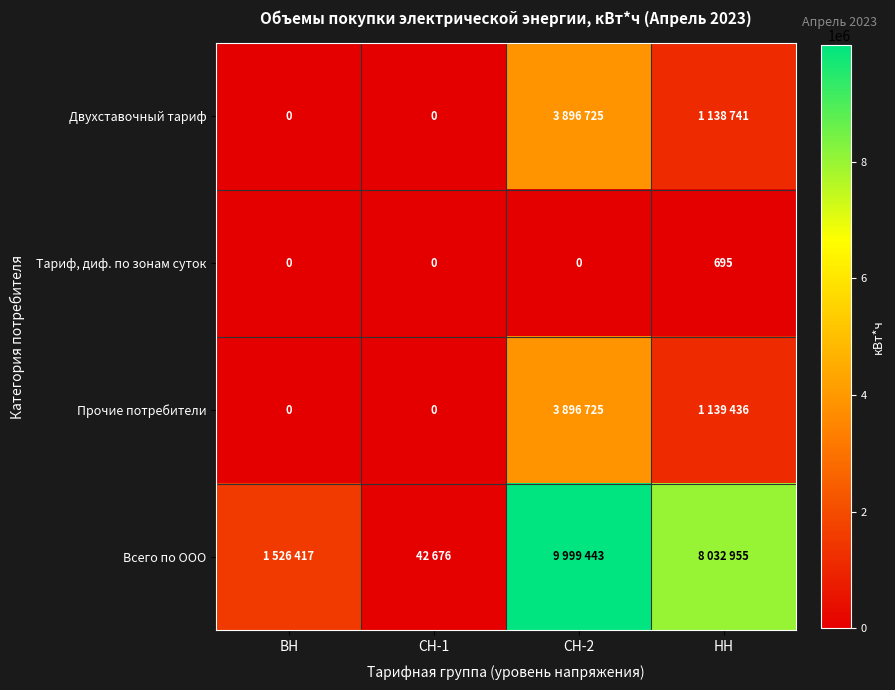

How many series are shown in this chart?

4